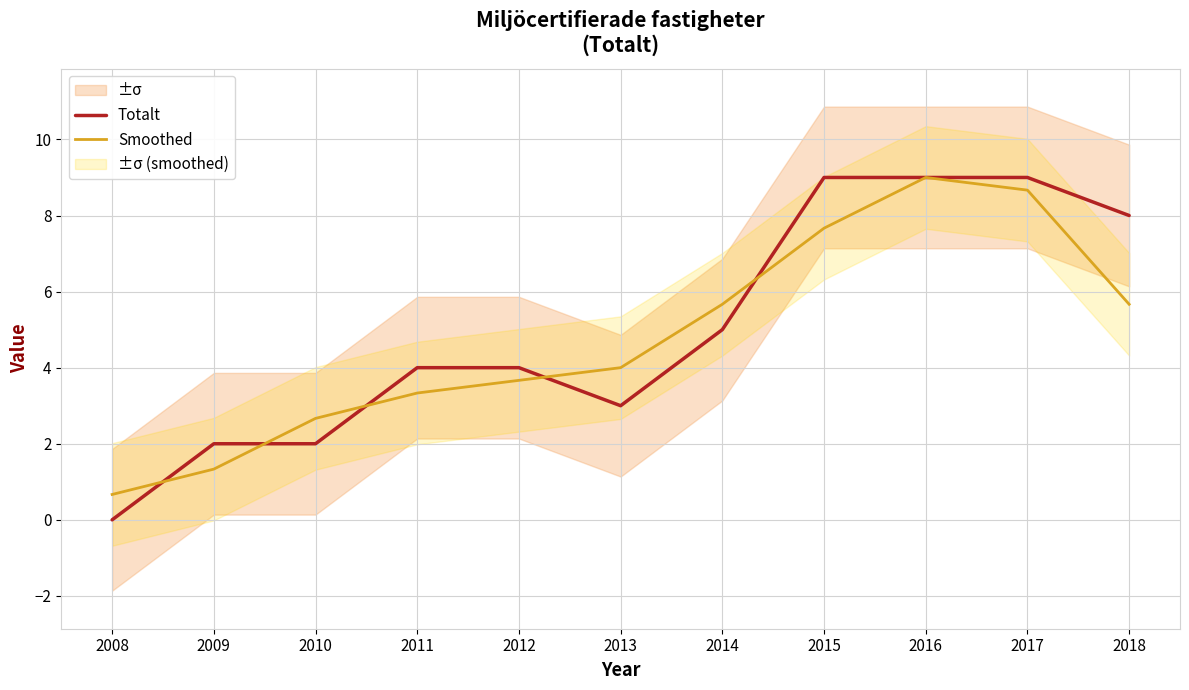

At how many categories does at least one series exceed 6?

4